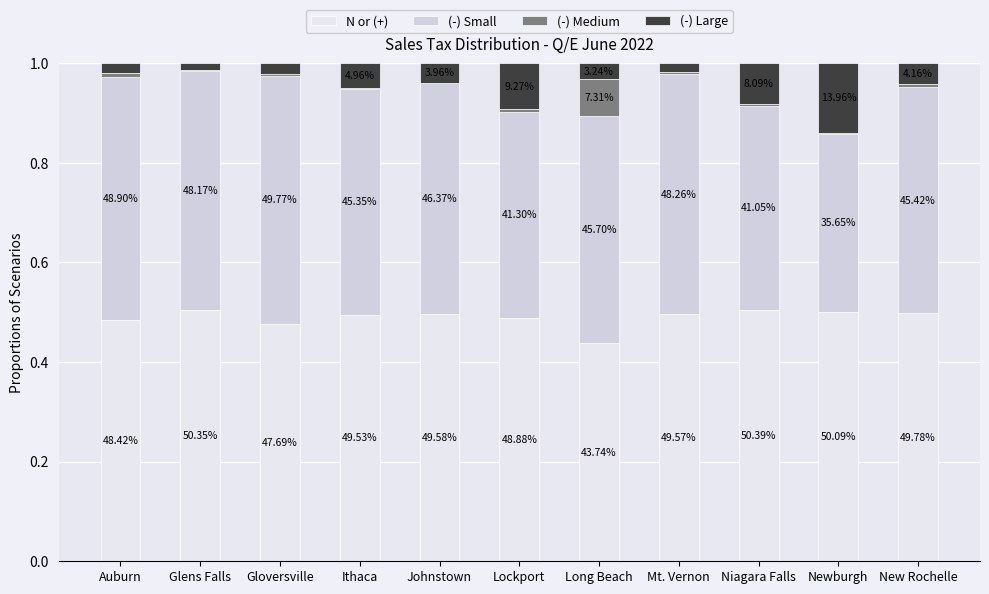

What are all the series names shown in the legend?

N or (+), (-) Small, (-) Medium, (-) Large